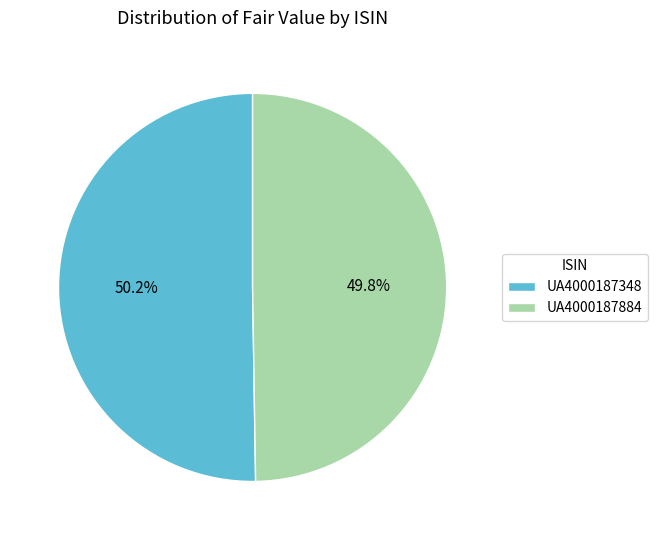

How many segments does this pie chart have?

2